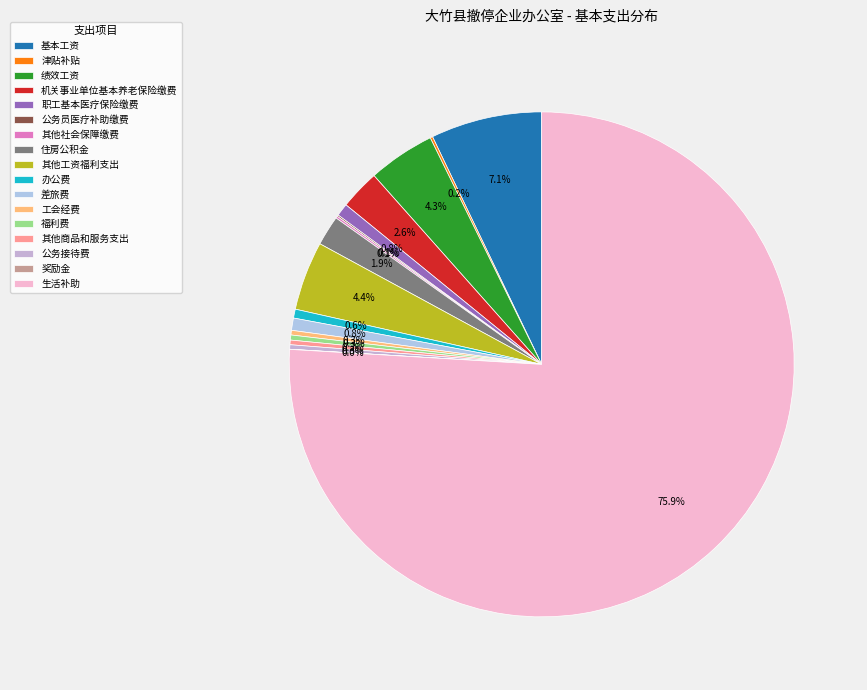

Which category has the biggest portion of the pie?

生活补助